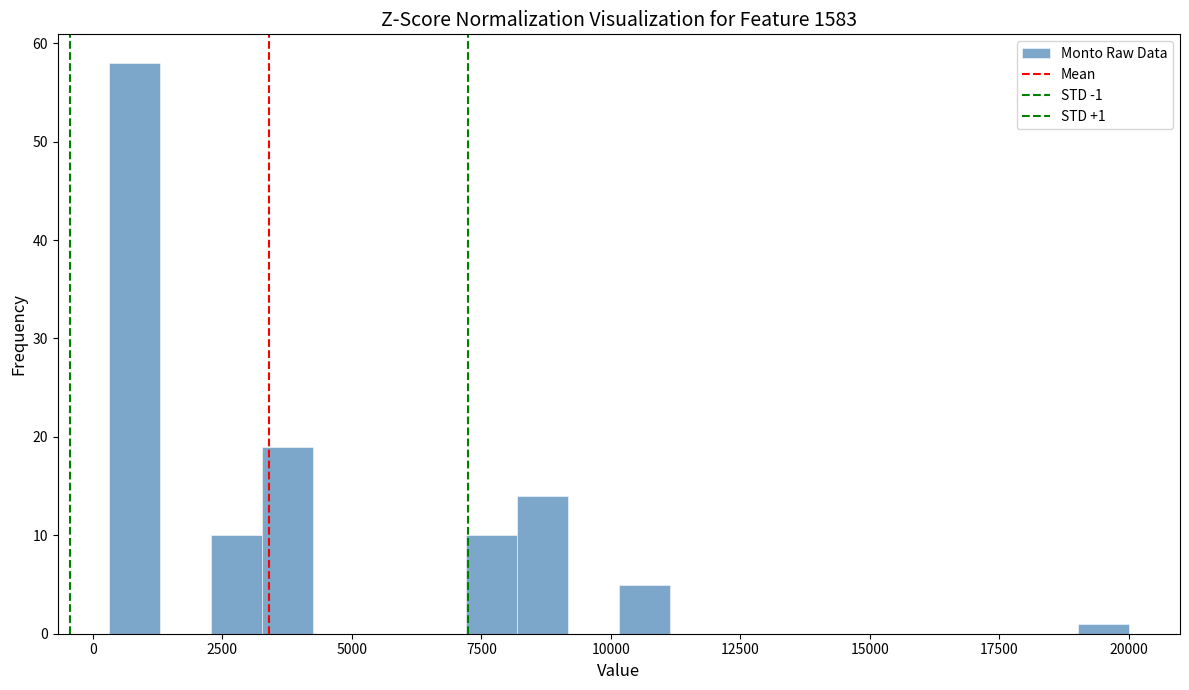

Read against the x-axis, roughly where is the centre of the tallest bar?

1000